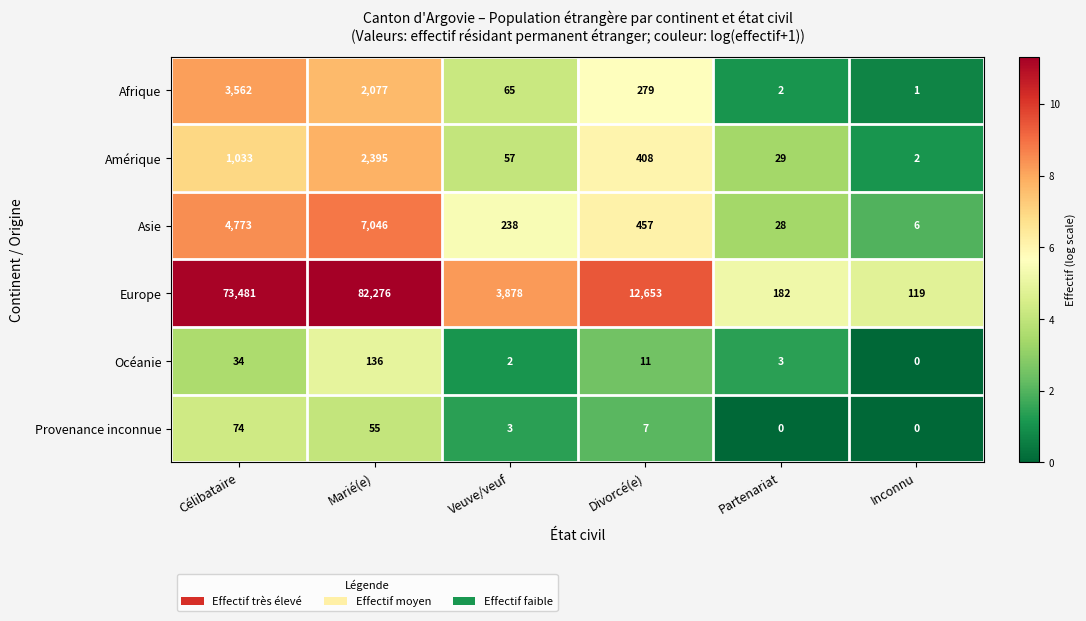

How many series are shown in this chart?

6